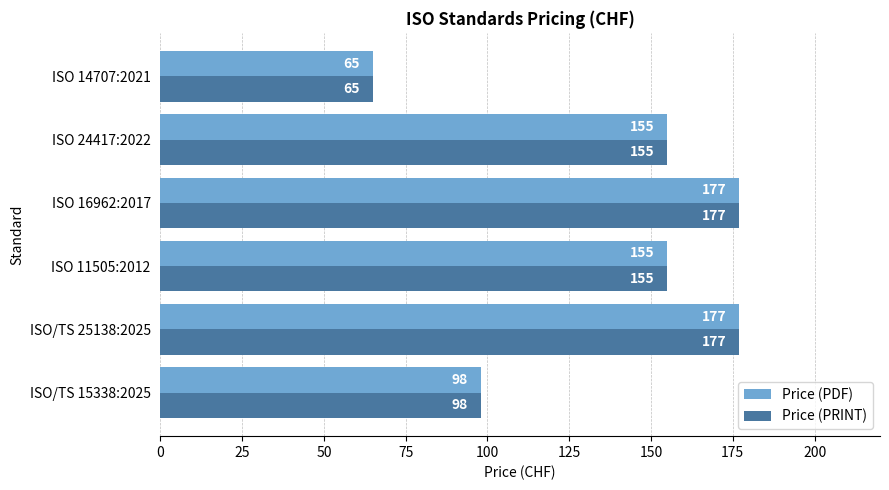

At how many categories does at least one series exceed 92?

5